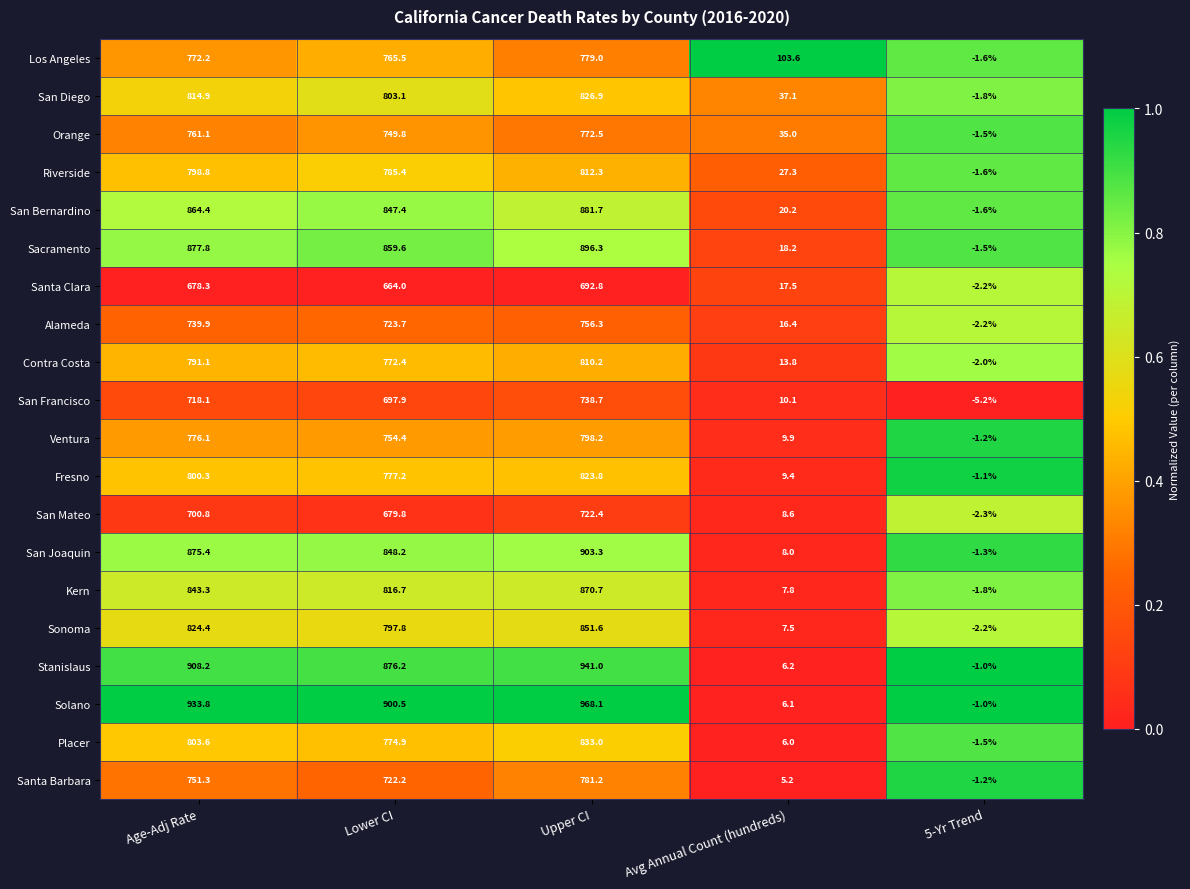

True or false: San Joaquin has a value of 875.4 at Age-Adj Rate.

True